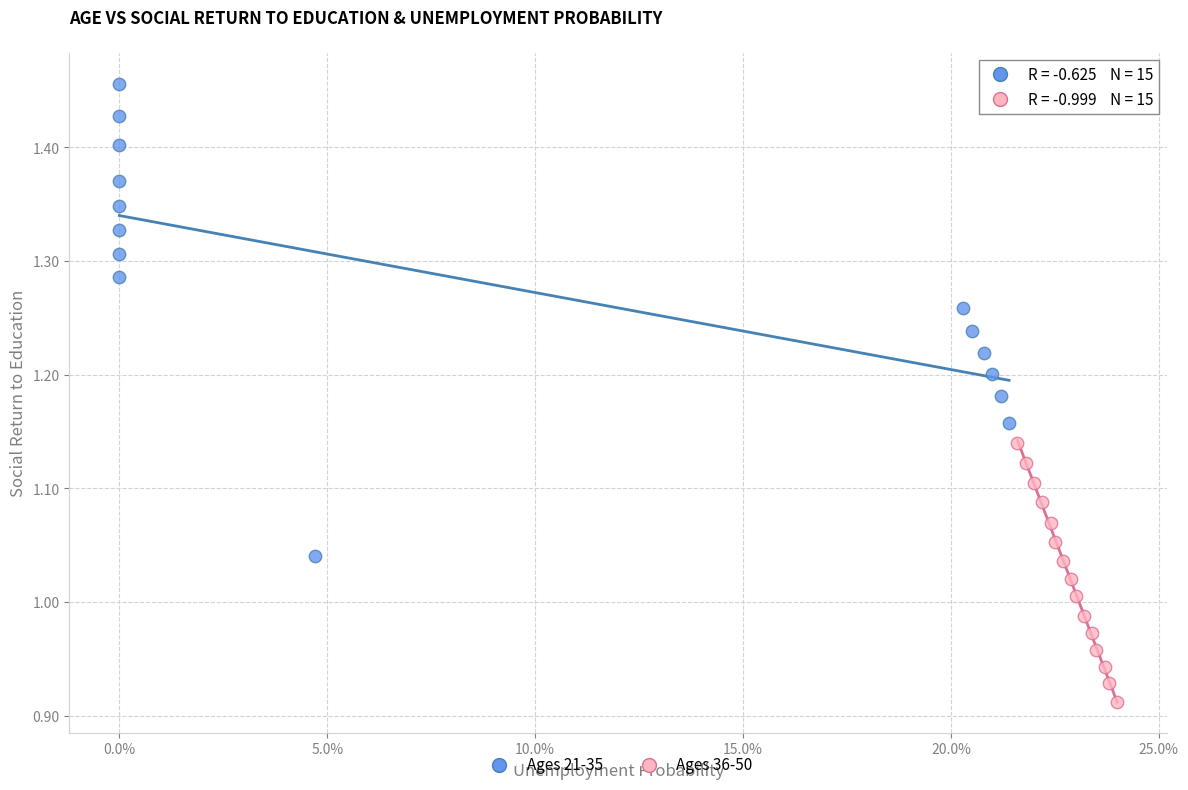

Which series contains the highest Y value?

Ages 21-35